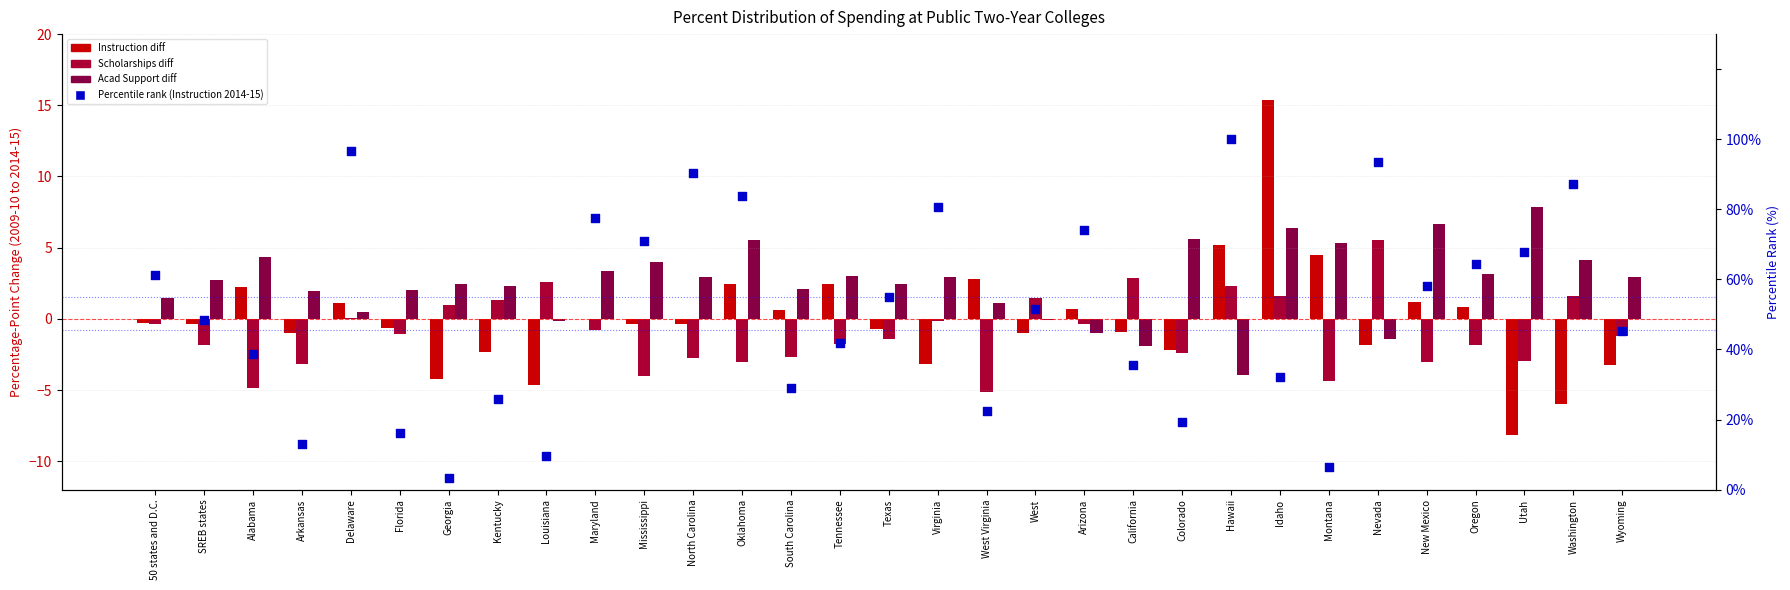

Which series reaches the minimum Y coordinate?

Instruction diff